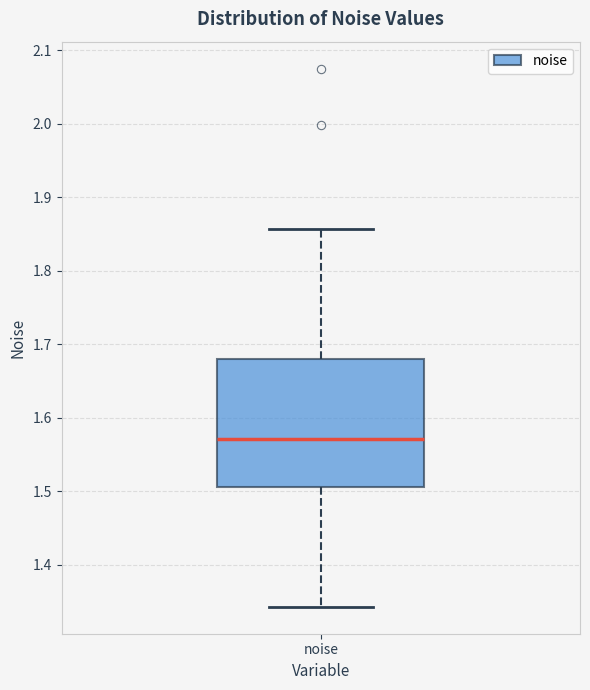

Transcribe this box plot: give where the median line is, the range the box spans, and where the two whiskers end, as read against the y-axis. The values are not printed on the chart, so give them approximately, as read against the axis.

median 1.57, box 1.51 to 1.68, whiskers 1.34 to 1.86